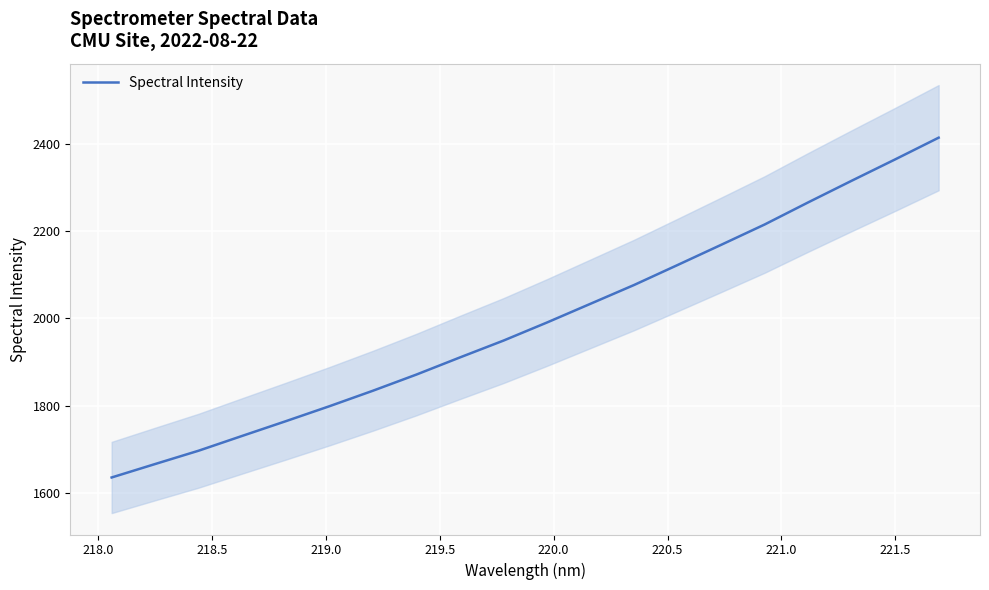

What position from the right is 221.5?

12